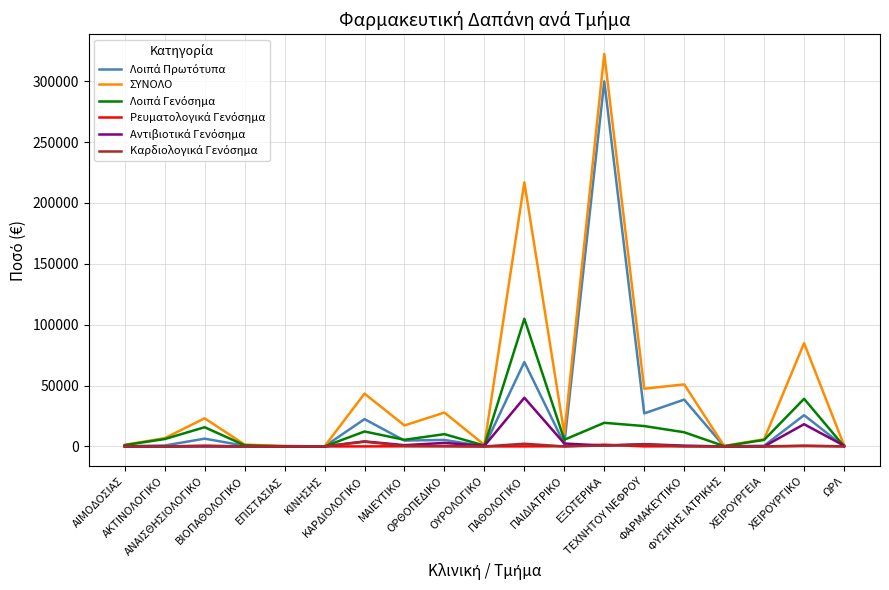

Count the number of data series in this chart.

6